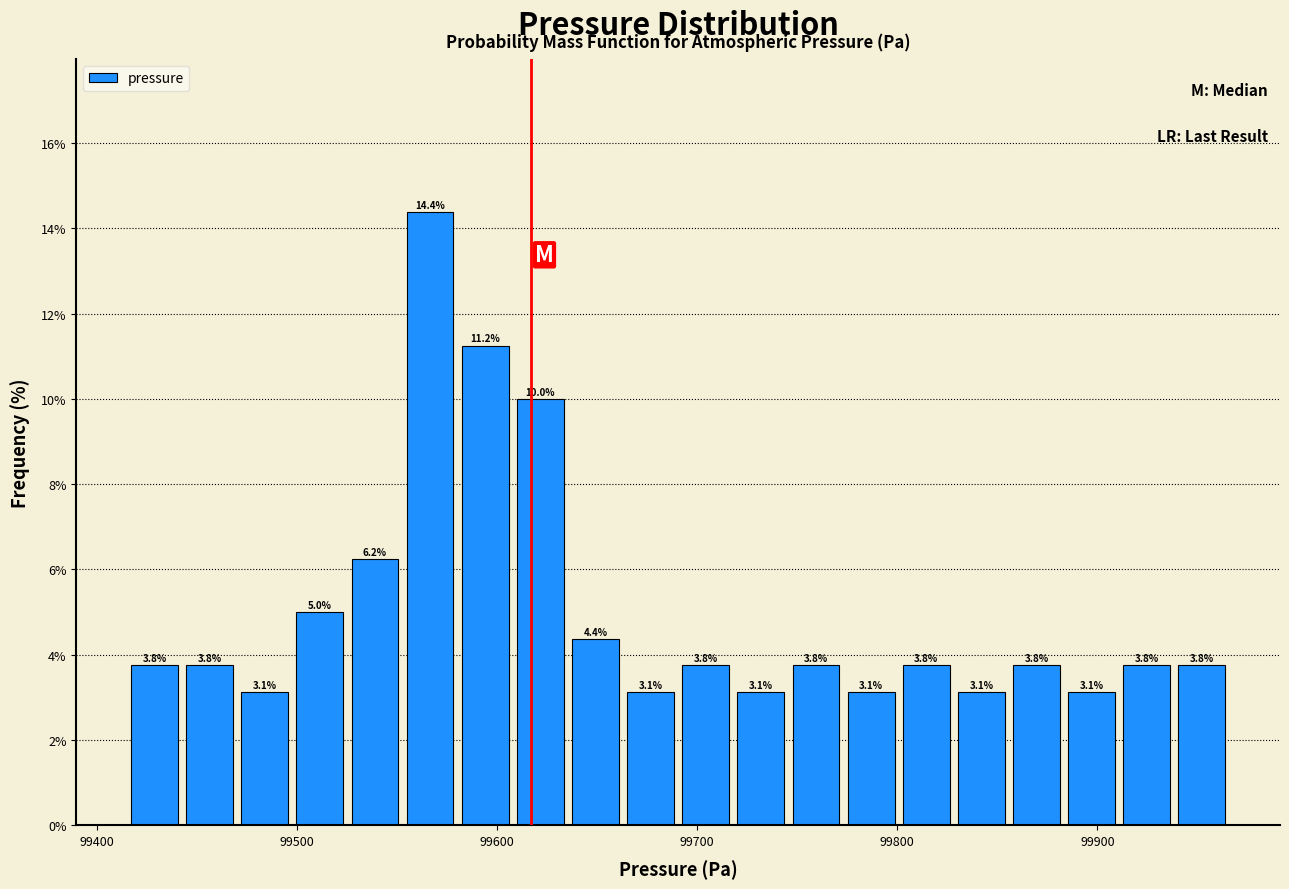

Around what value on the x-axis is the tallest bar? Give the approximate position of its centre, as read against the axis.

99570